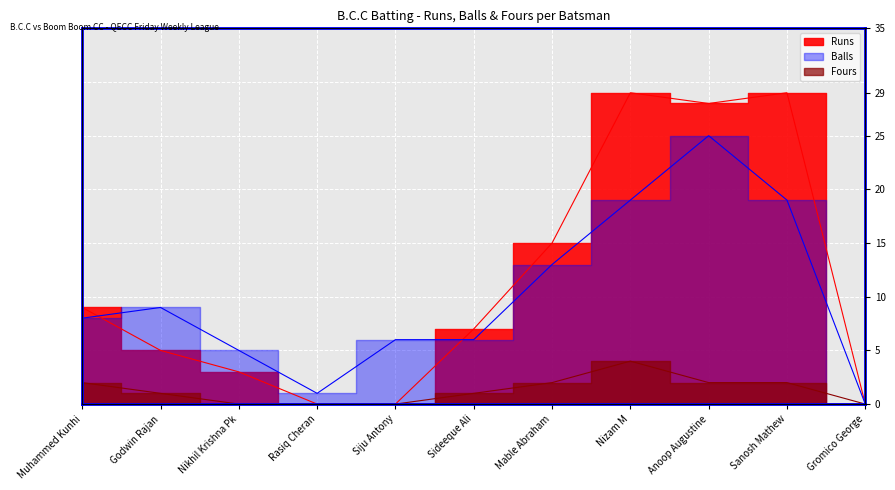

At which label is Balls closest to 12?

Mable Abraham